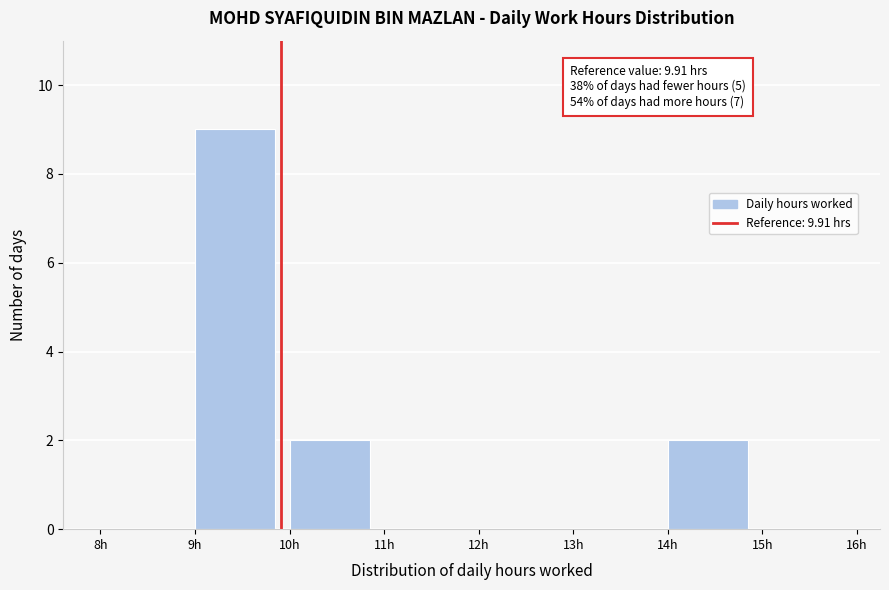

Over which range of the x-axis is the bar tallest?

9 to 10